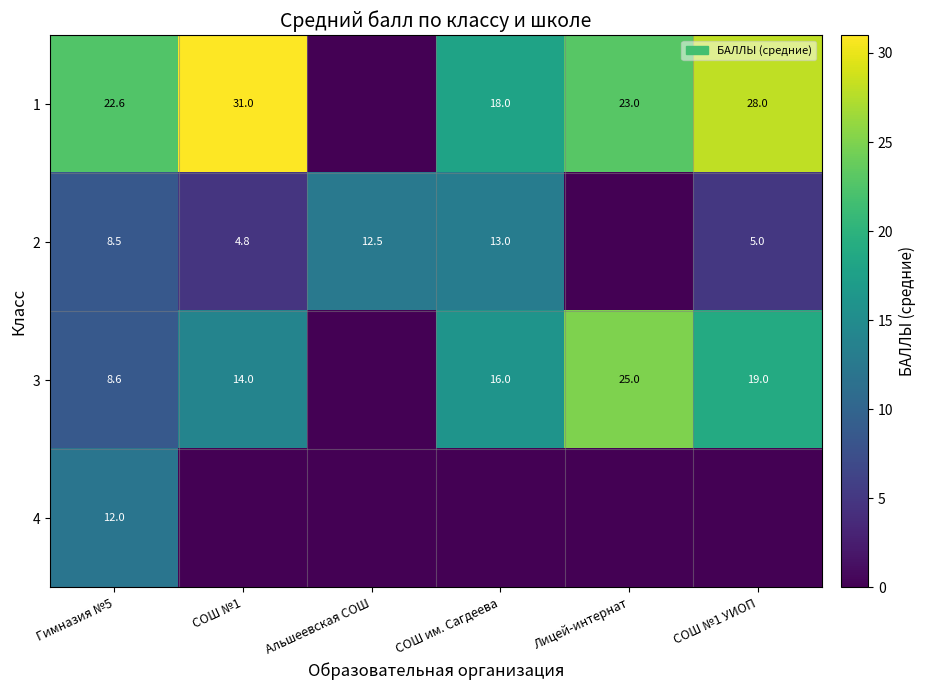

At Гимназия №5, list the series in order from largest to smallest.

1, 4, 3, 2